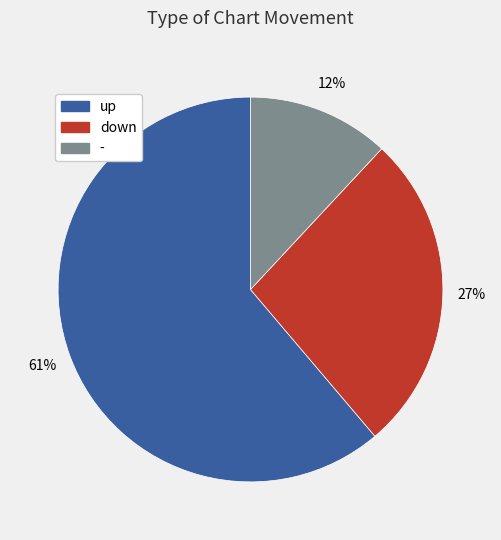

The - slice represents 12% of the pie. True or false?

True